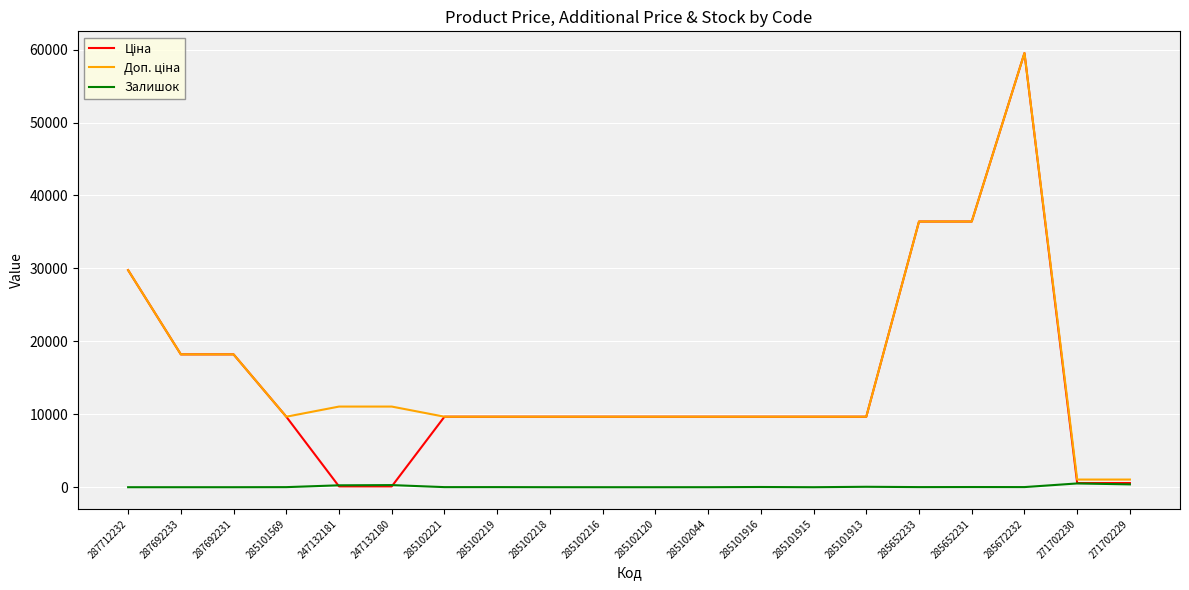

At which category is the sum across all series the highest?

285672232